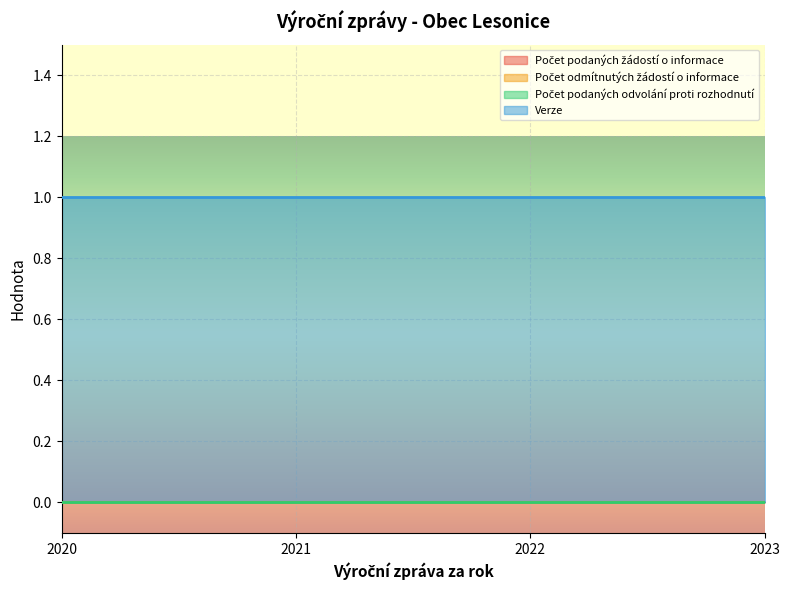

At how many categories does at least one series exceed 0?

4